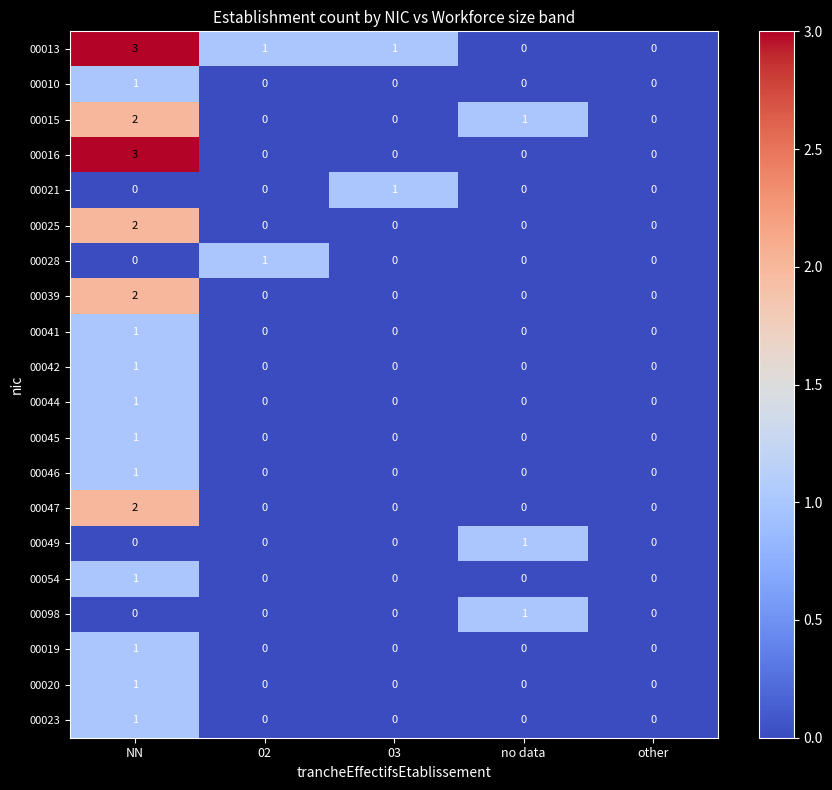

What is the difference between the highest and lowest values at NN?

3